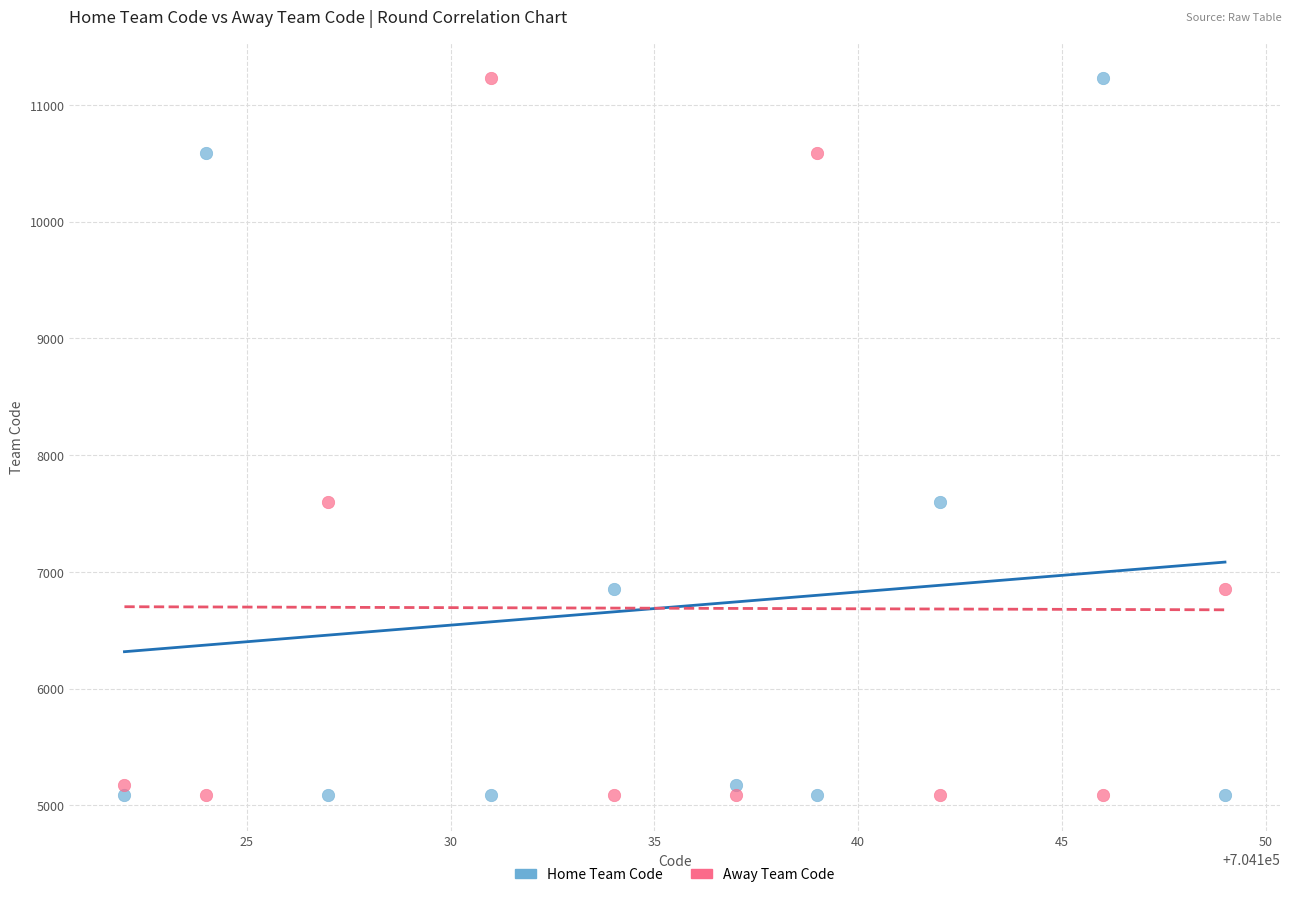

What is the X range (max minus min) for the scatter plot?

27